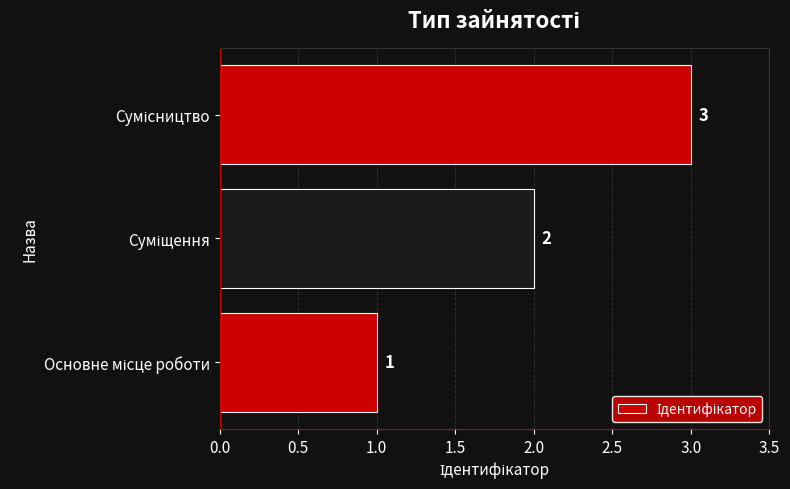

What is the sum of all values?

6